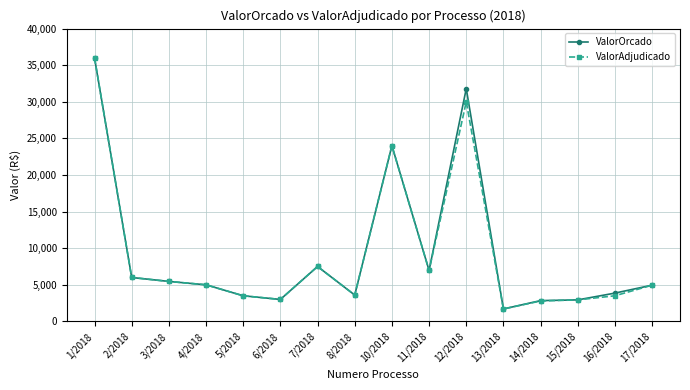

Where is the first local maximum for ValorAdjudicado?

7/2018